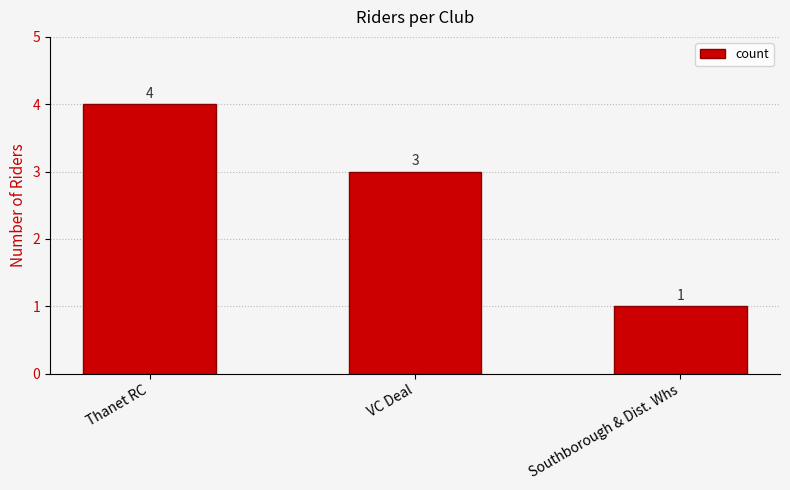

How many values are below 3?

1